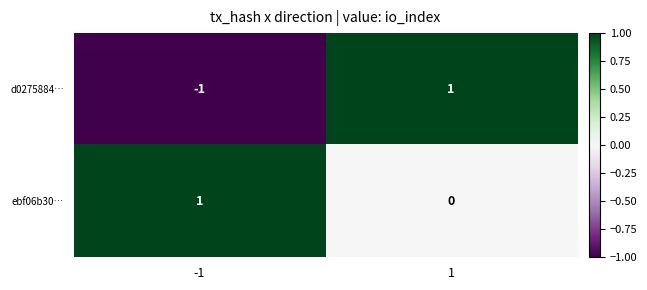

List the series in order of their overall mean, highest first.

ebf06b30…, d0275884…